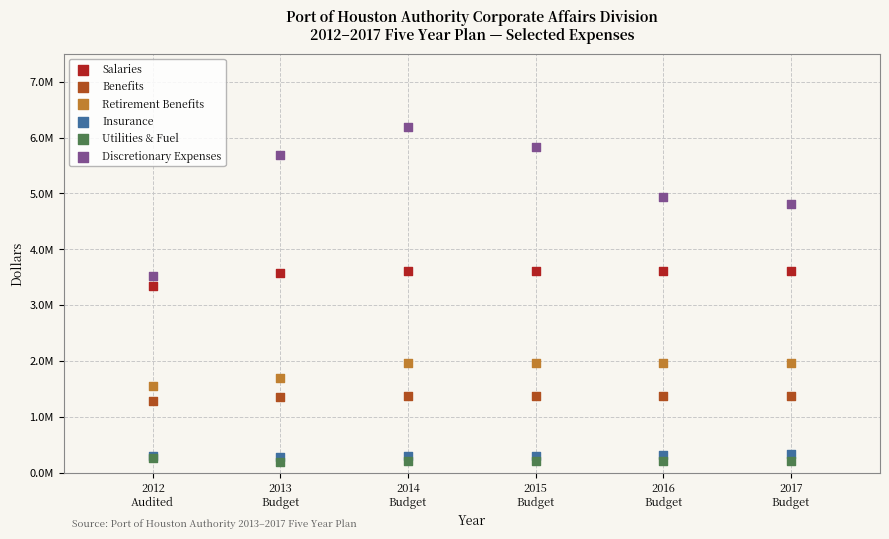

What are all the series names shown in the legend?

Salaries, Benefits, Retirement Benefits, Insurance, Utilities & Fuel, Discretionary Expenses